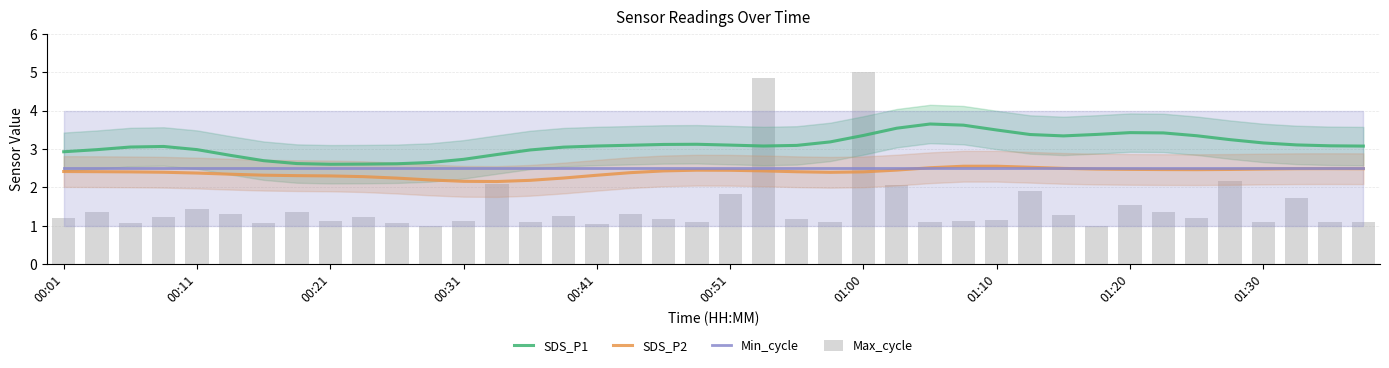

How many groups of bars are there?

40